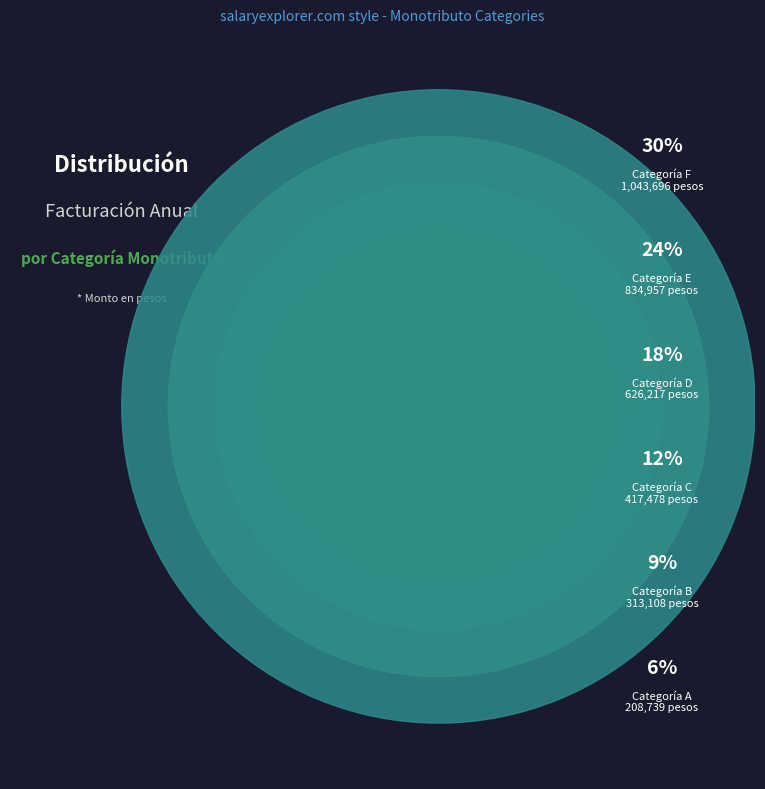

The E slice represents 12% of the pie. True or false?

False